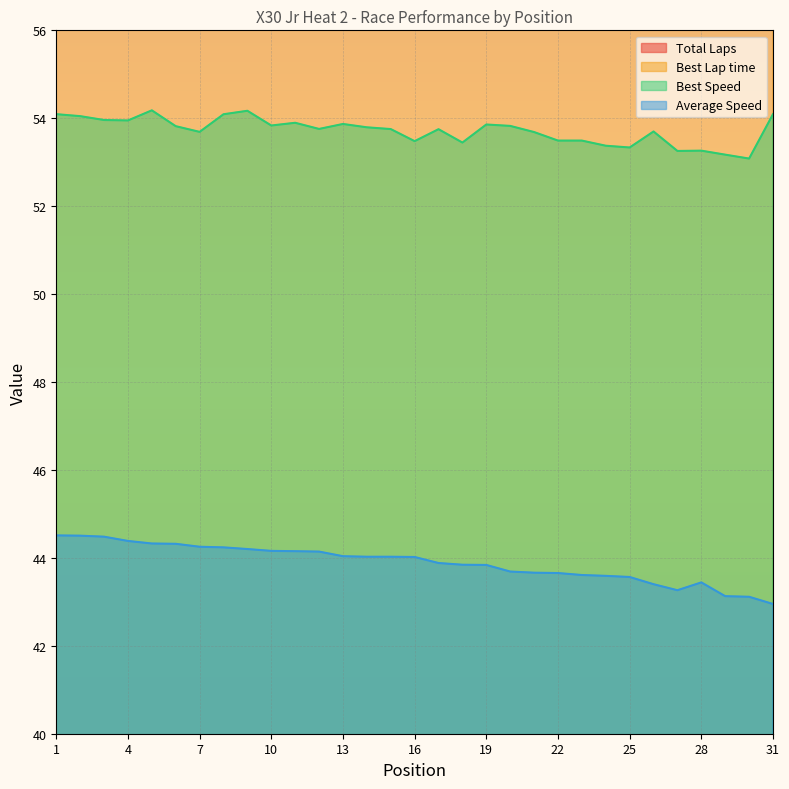

Rank the categories by Best Lap time value from lowest to highest.

5, 9, 1, 31, 8, 2, 3, 4, 11, 13, 19, 10, 20, 6, 14, 12, 15, 17, 26, 7, 21, 22, 23, 16, 18, 24, 25, 28, 27, 29, 30